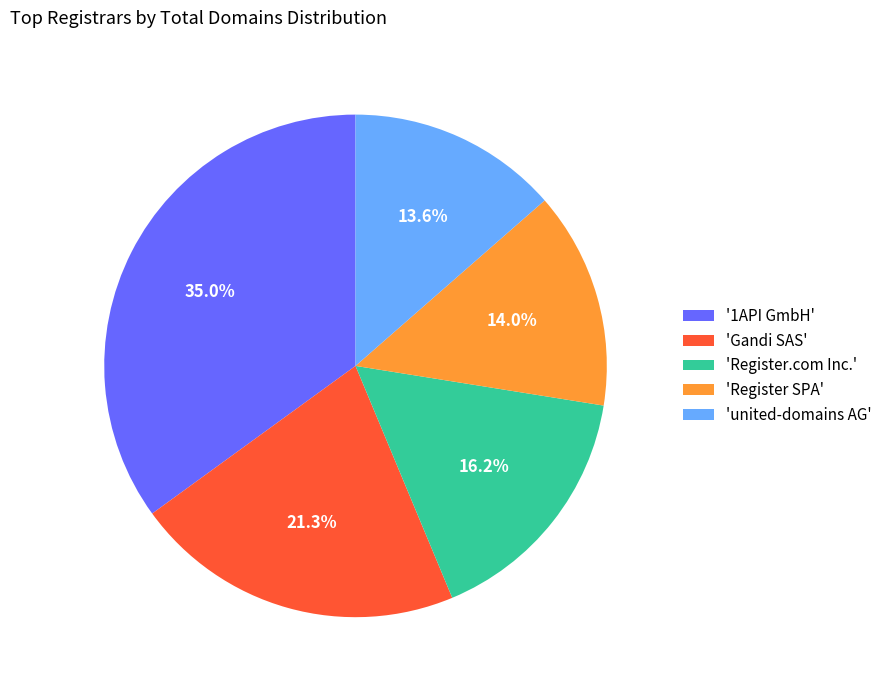

Which category has the biggest portion of the pie?

'1API GmbH'